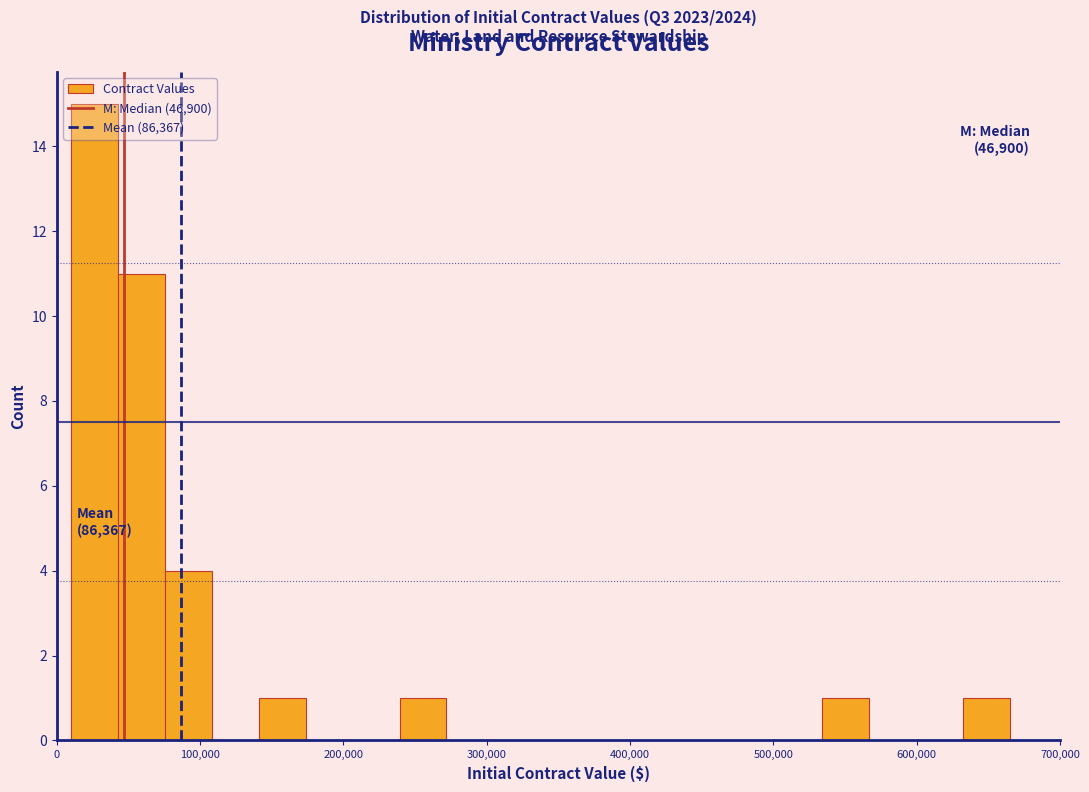

Around what value on the x-axis is the tallest bar? Give the approximate position of its centre, as read against the axis.

30000